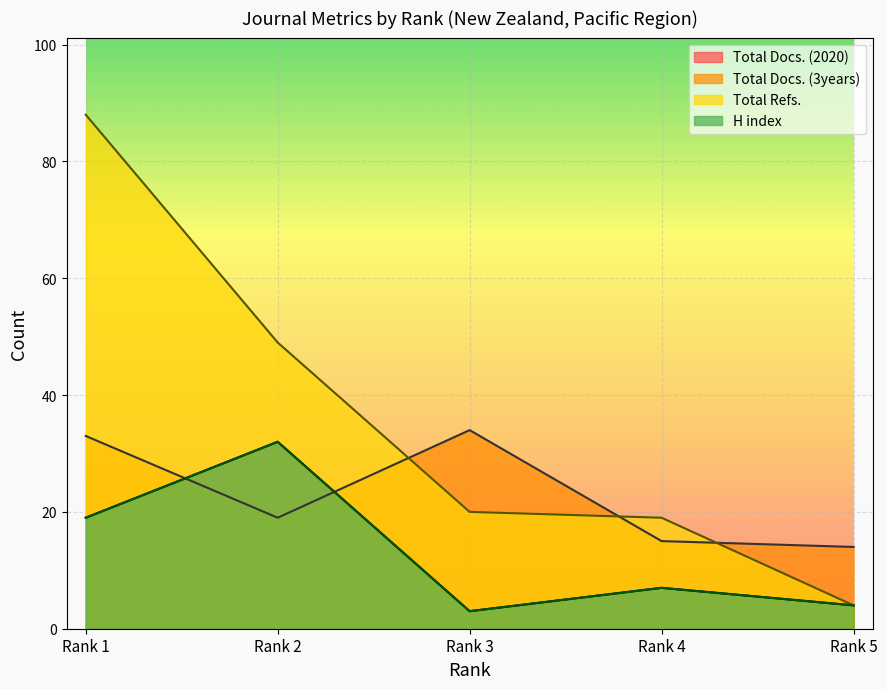

The H index series shows 12 at Rank 4. True or false?

False